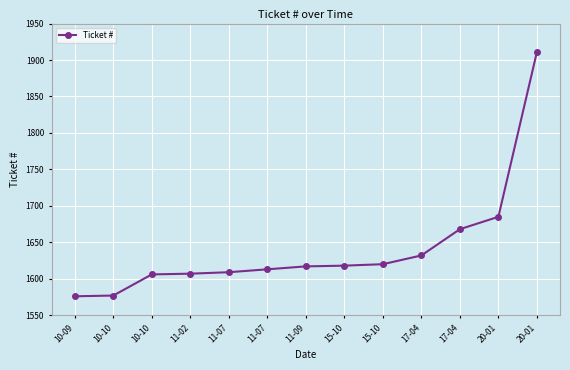

How many lines are shown in the chart?

1